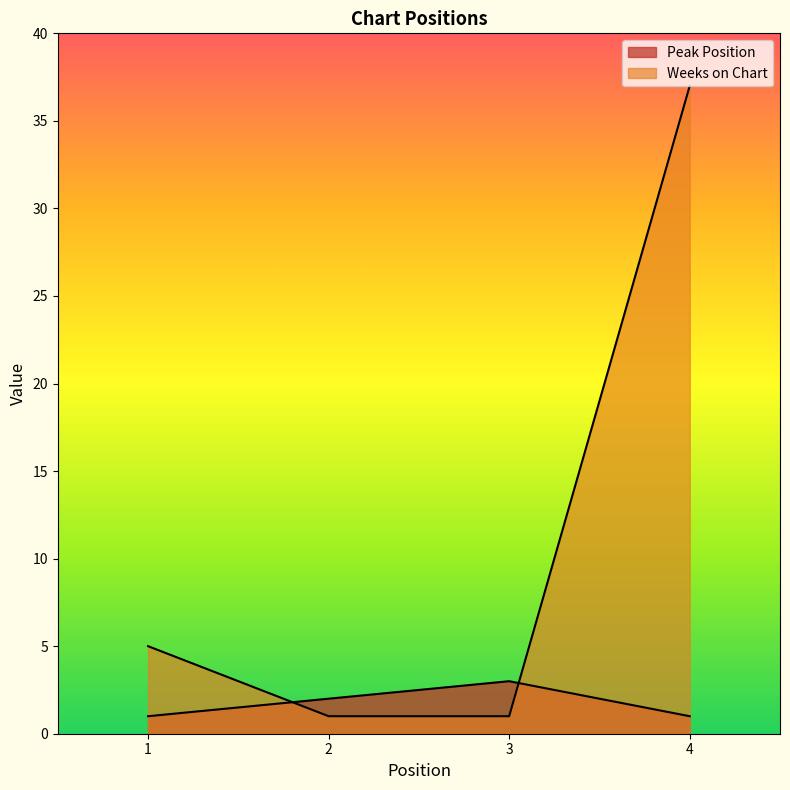

Rank the series at 4 from lowest to highest value.

Peak Position, Weeks on Chart